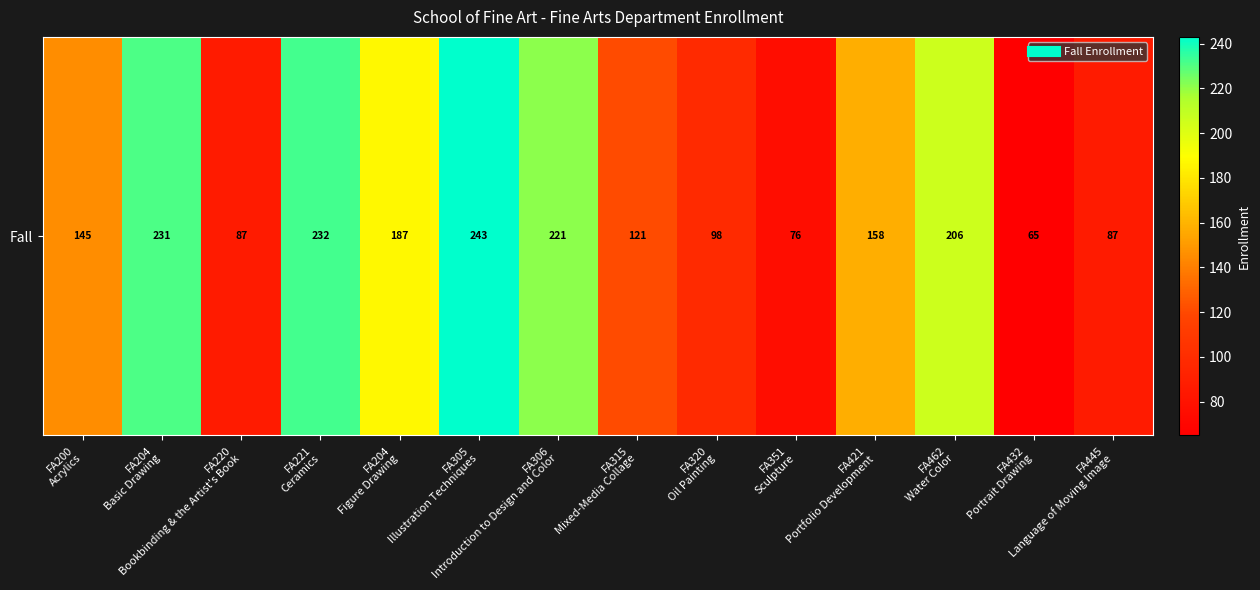

Where does the data first go above 158?

FA204
Basic Drawing